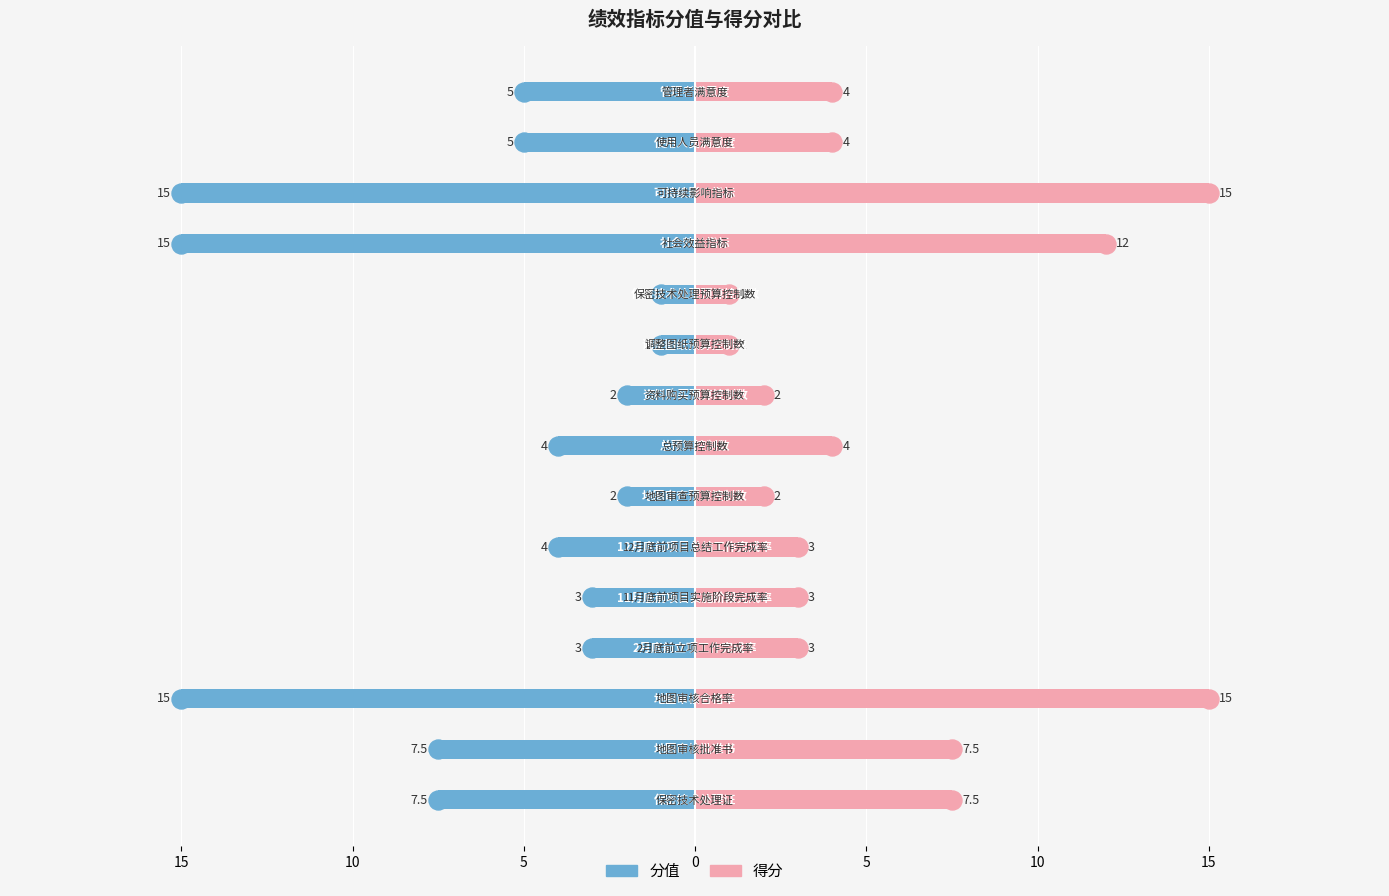

True or false: 分值 has a value of -1.5 at 0.

False